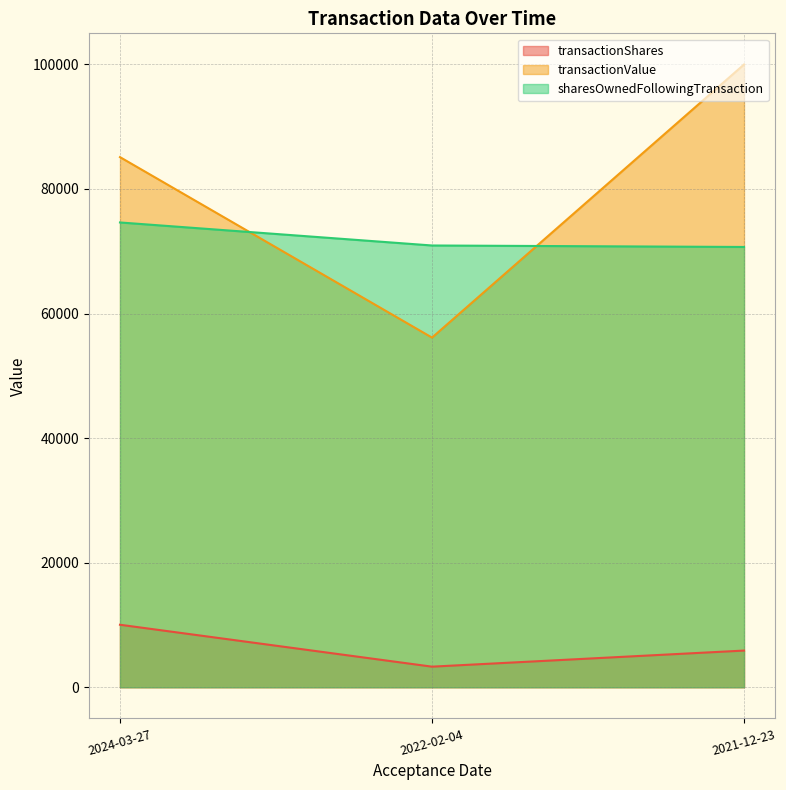

Reading left to right, what are all the values shown in this chart?

transactionShares: 10037	3308	5892
transactionValue: 85114	56137	99987
sharesOwnedFollowingTransaction: 74623	70926	70688